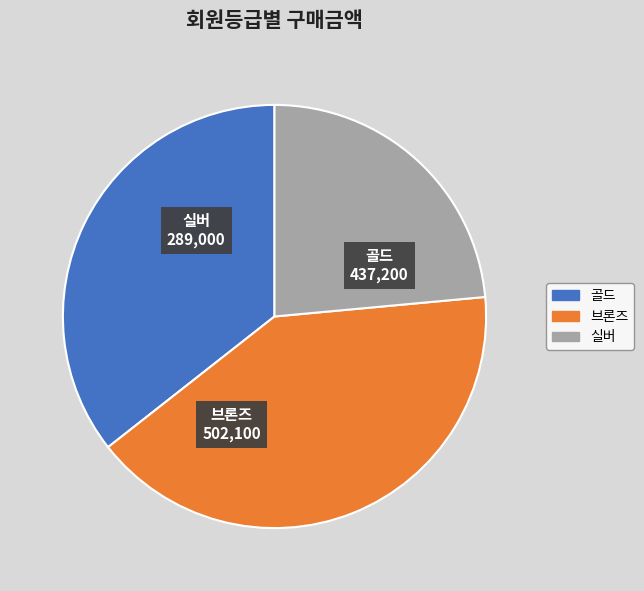

Which has a higher value, 골드 or 실버?

골드